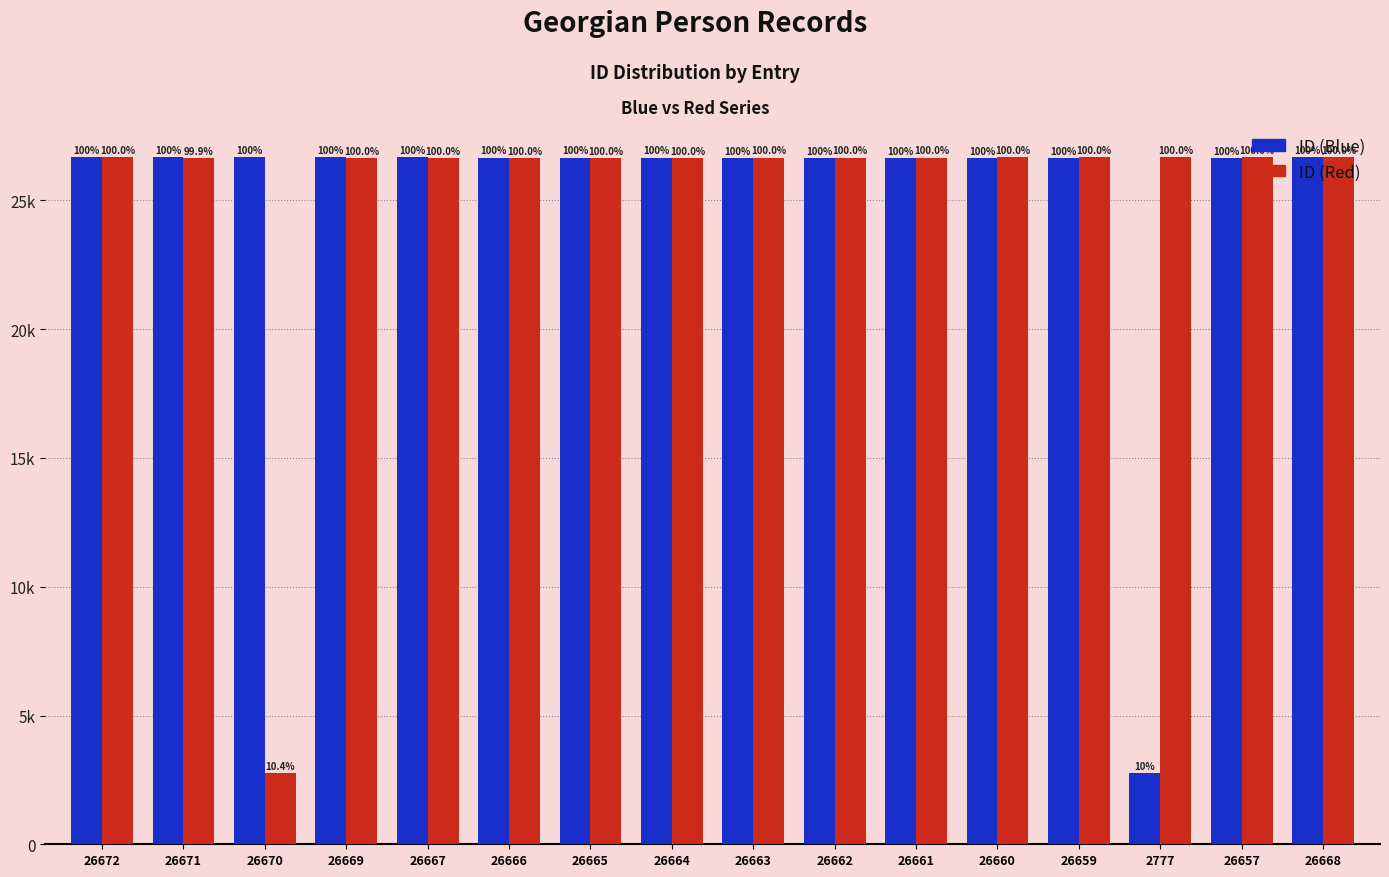

Does the chart contain any negative values?

No